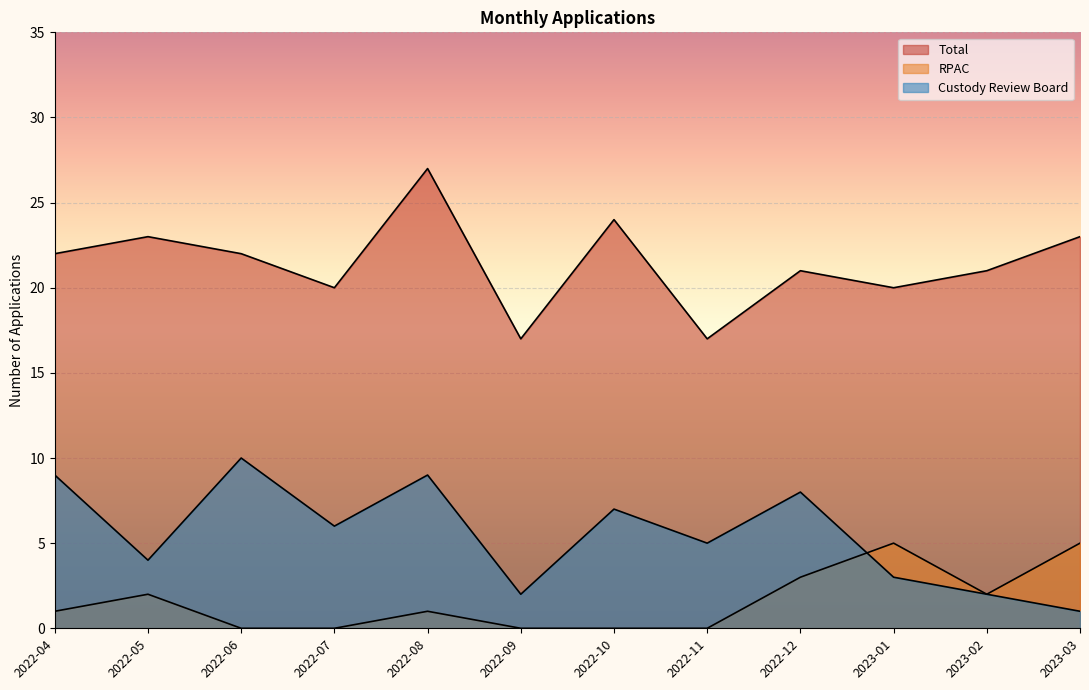

What is the average value?

21